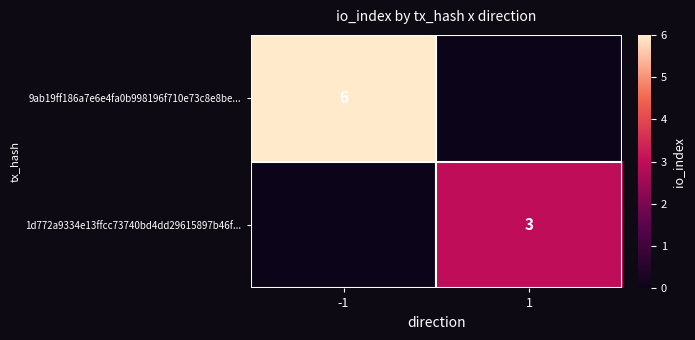

The value of 9ab19ff186a7e6e4fa0b998196f710e73c8e8be... at -1 is 6. True or false?

True